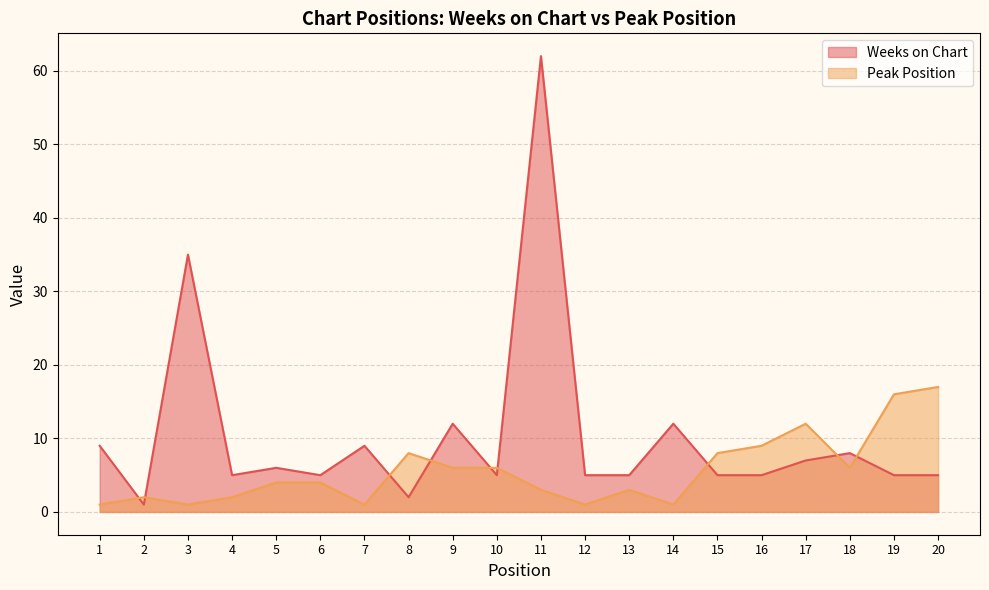

Which category has the highest value across all series?

11